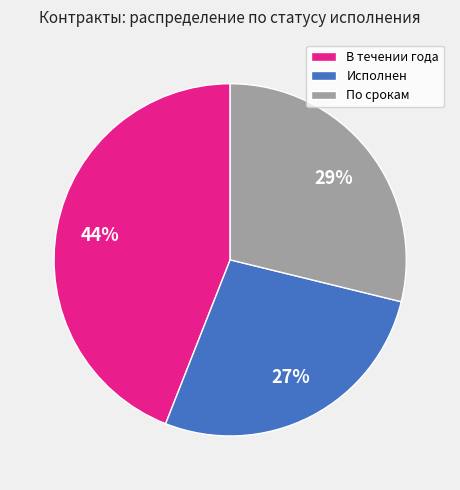

Does any single category account for the majority?

No